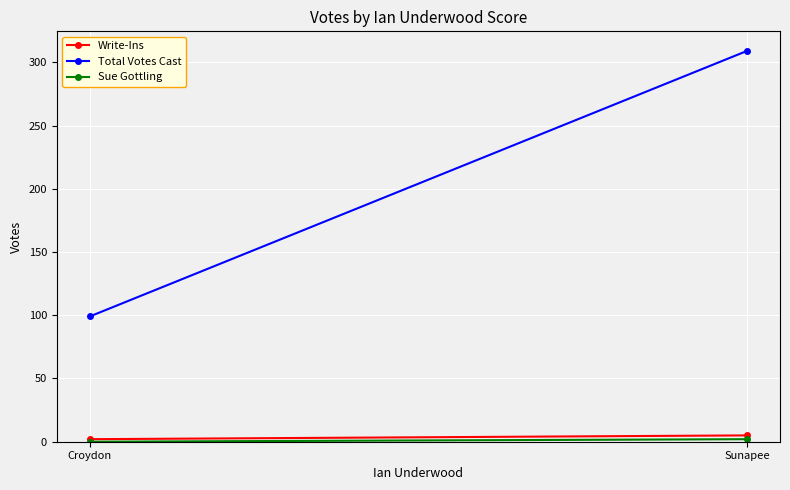

What is the total value across all series at Croydon?

101